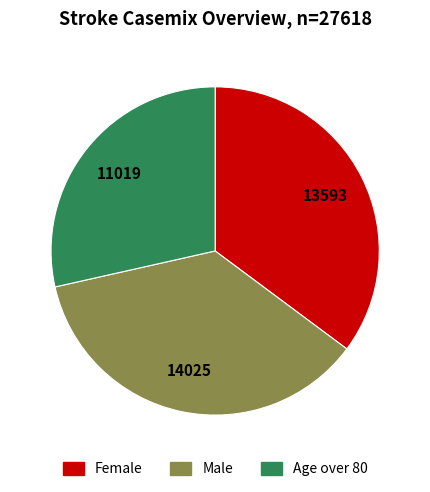

Does any single category account for the majority?

No